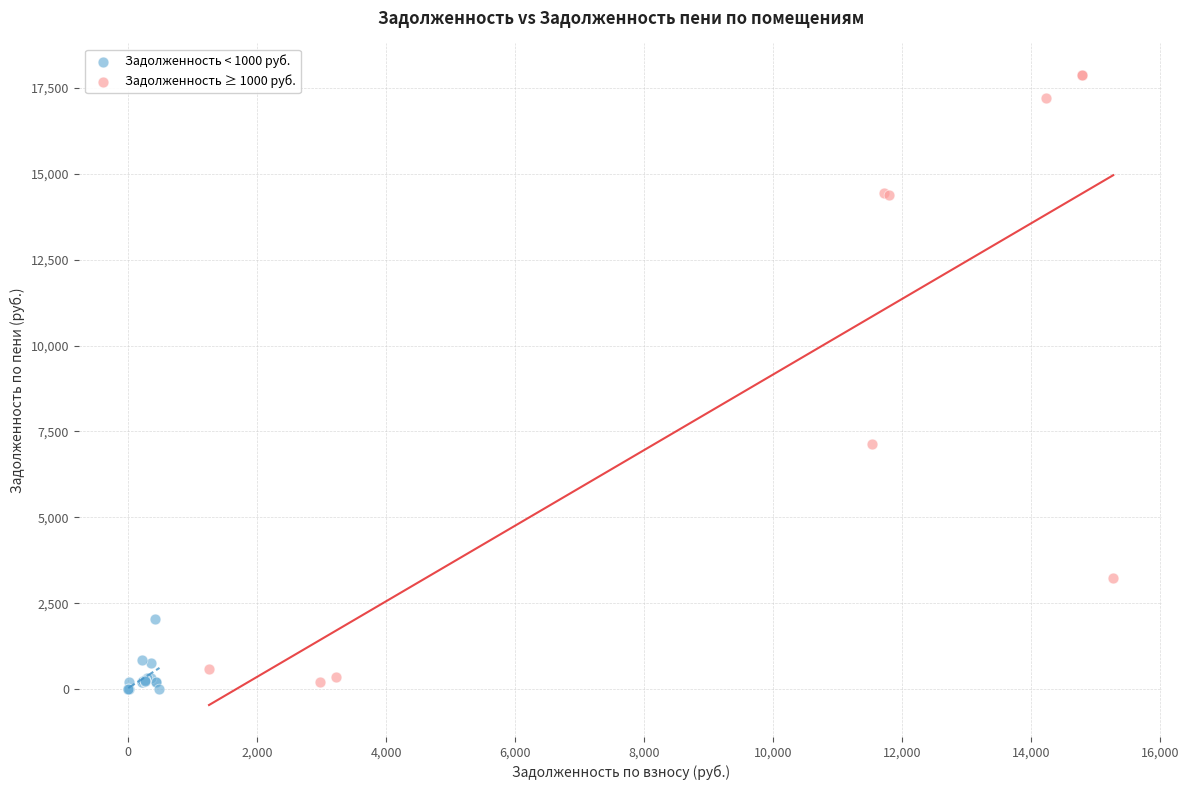

Which series has the largest Y range (max minus min)?

Задолженность ≥ 1000 руб.